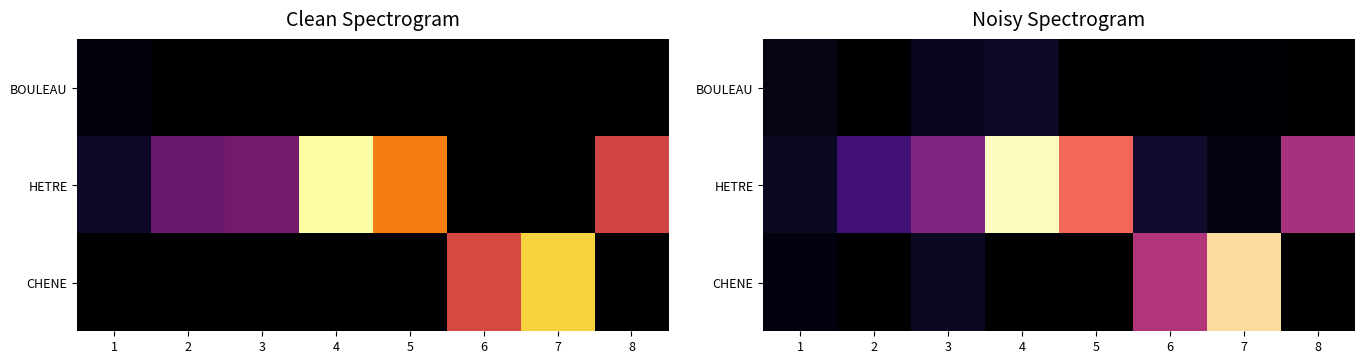

What is the approximate value of BOULEAU at 1?

0.1